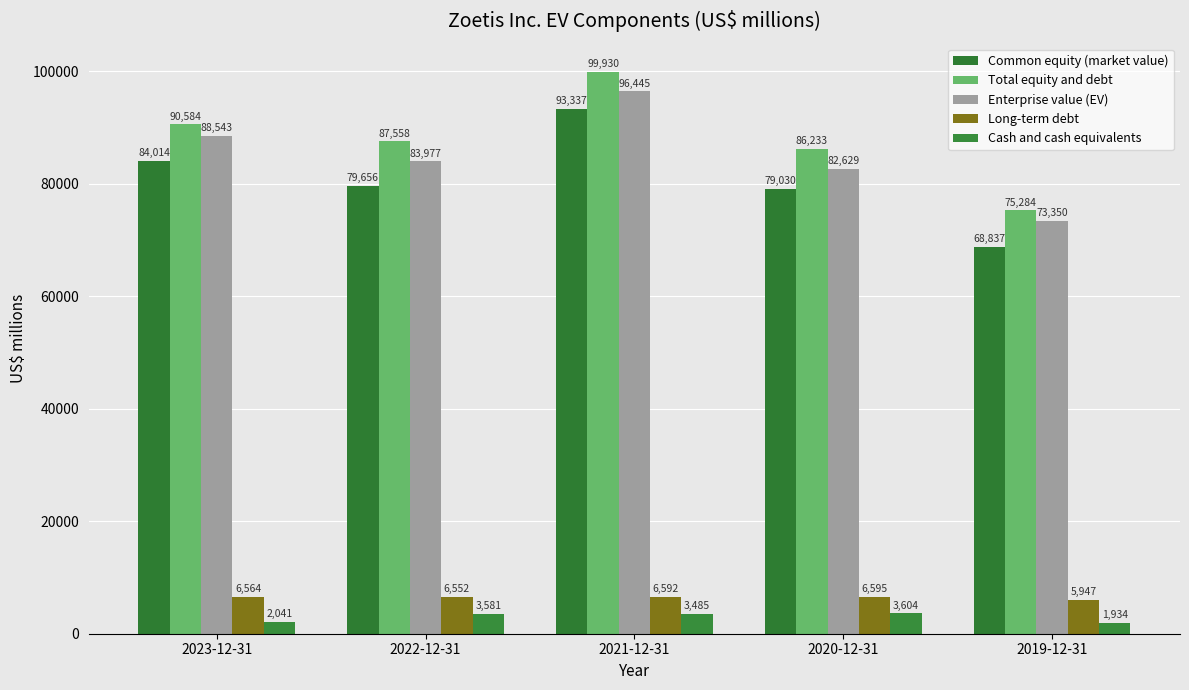

What is the difference between the Enterprise value (EV) values at 2022-12-31 and 2021-12-31?

12468